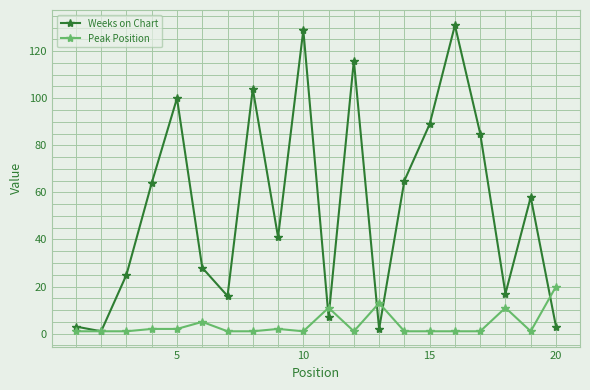

What is the highest value of the Peak Position series?

20